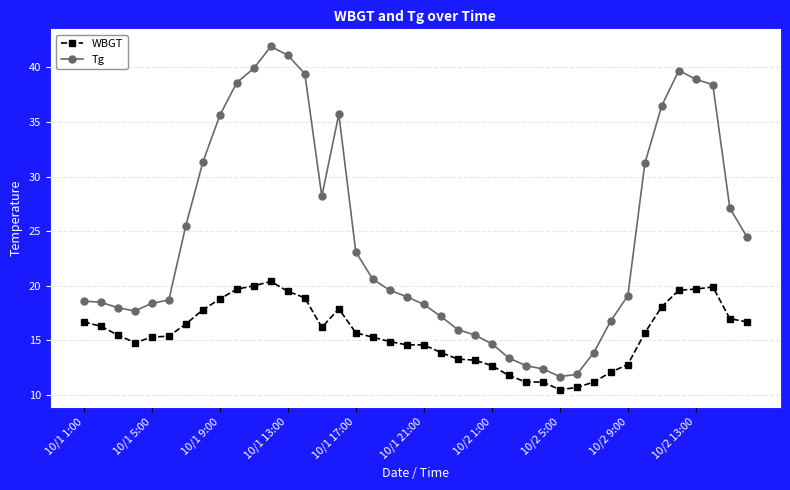

Which series has the widest spread of values?

Tg